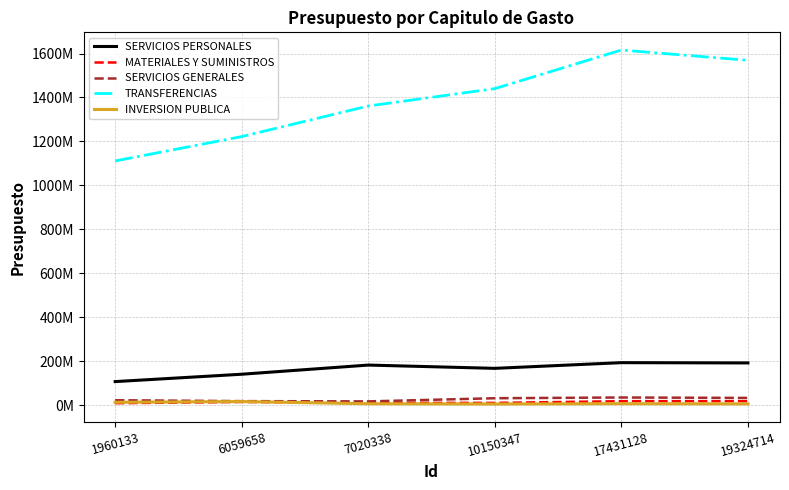

Rank the categories by SERVICIOS GENERALES value from highest to lowest.

17431128, 19324714, 10150347, 1960133, 6059658, 7020338